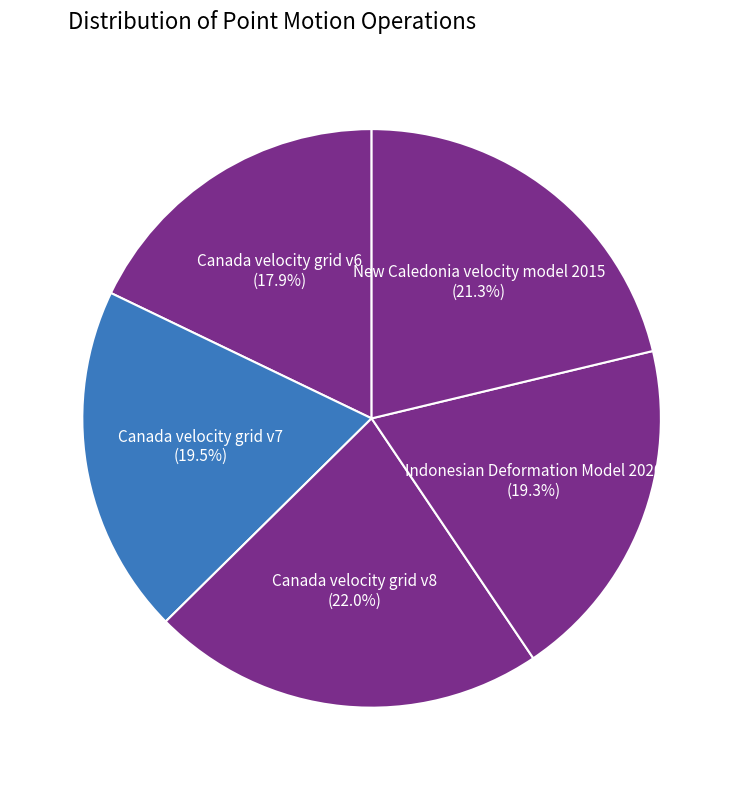

Which slice is the smallest?

Canada velocity grid v6